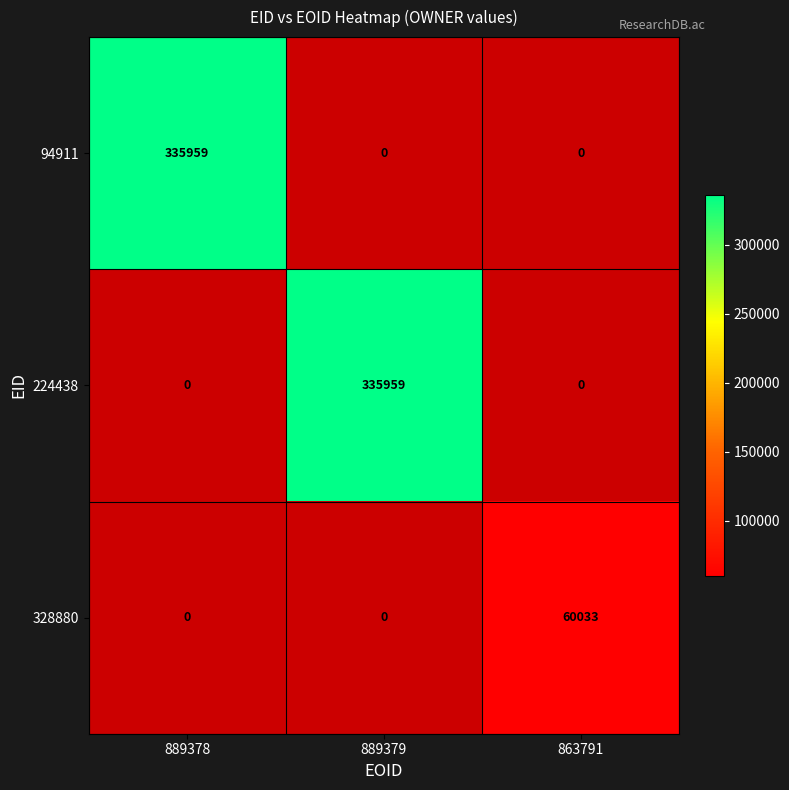

Which has a higher value, 889379 or 889378?

889378